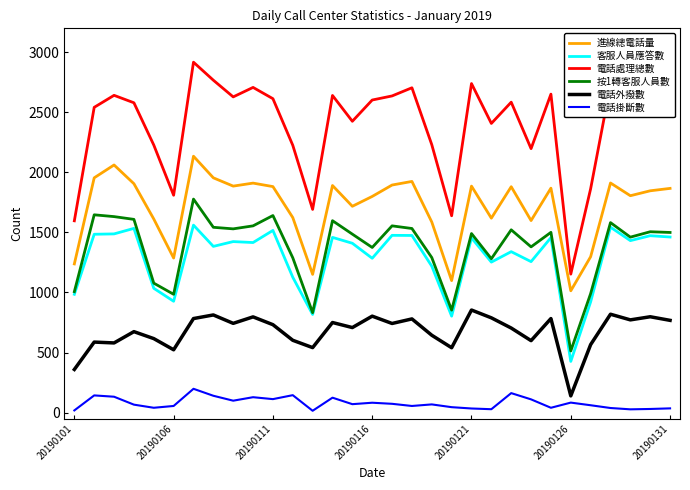

Which series has the largest total across all categories?

電話處理總數